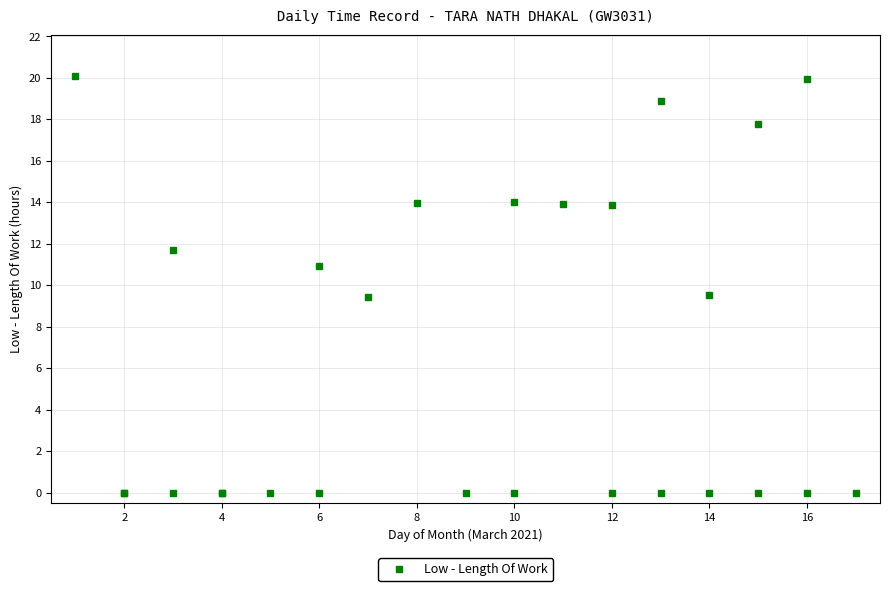

How many categories are shown in the chart?

27